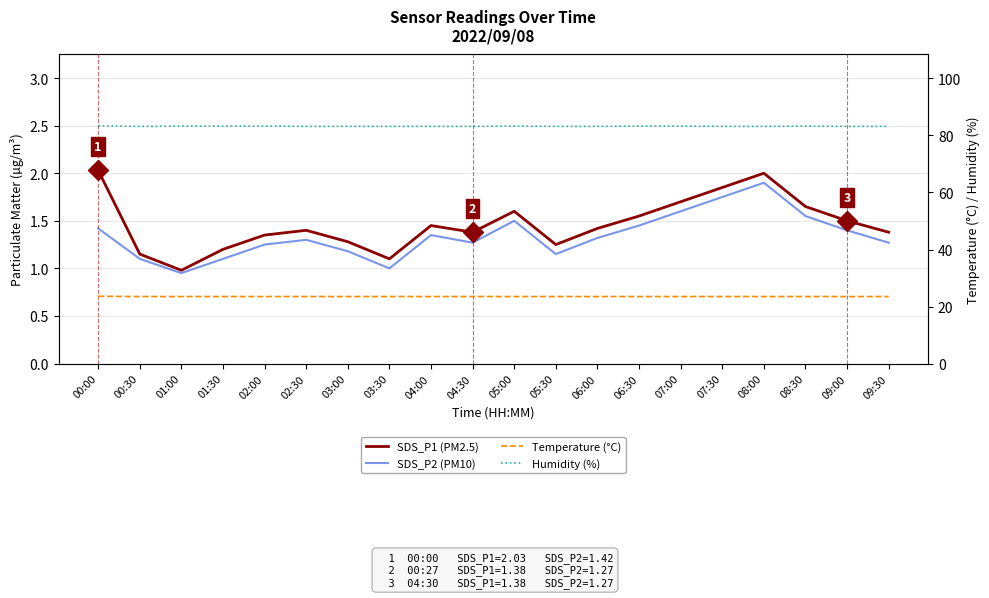

The value of Humidity (%) at 09:30 is 50.0. True or false?

False